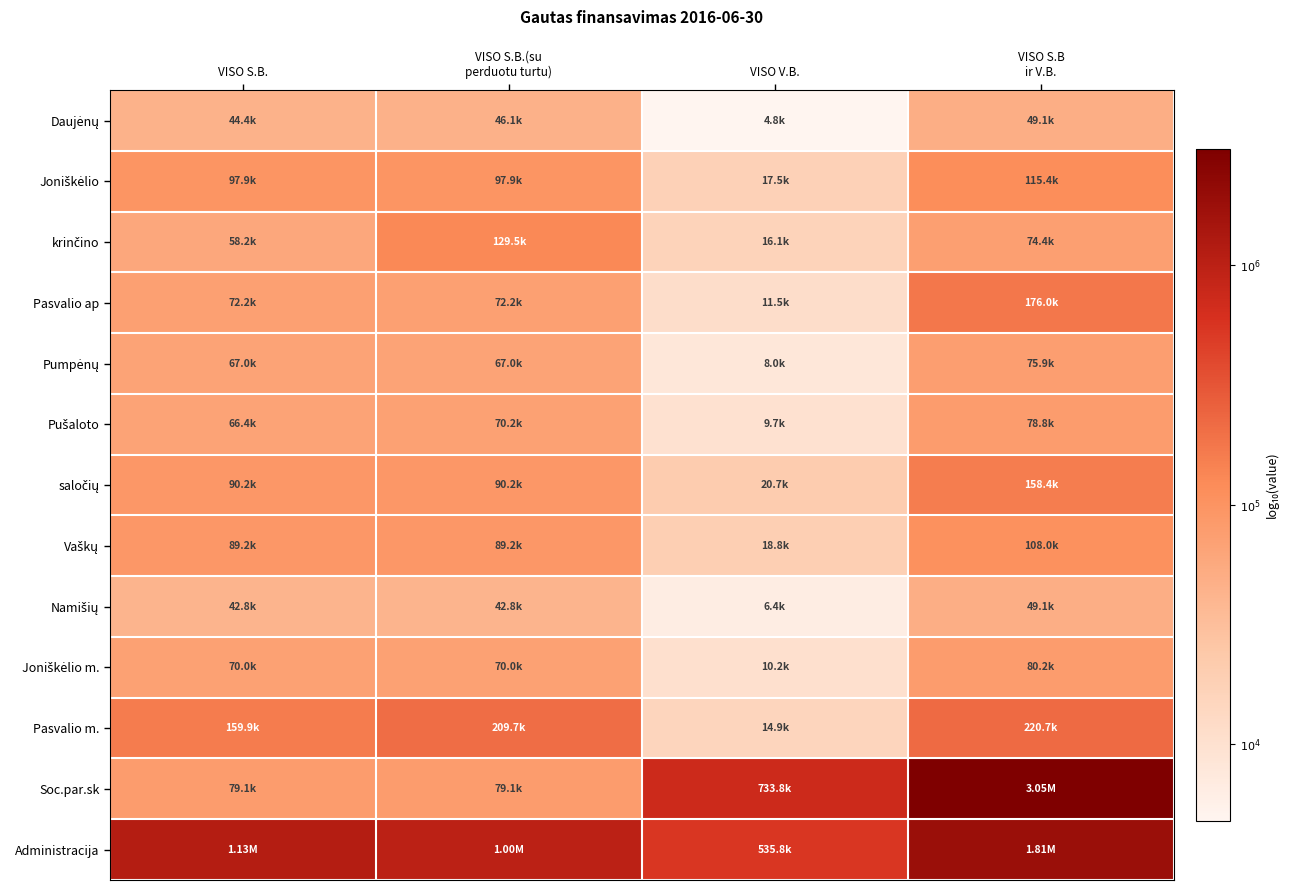

Between VISO V.B. and VISO S.B.(su
perduotu turtu), which is larger?

VISO S.B.(su
perduotu turtu)